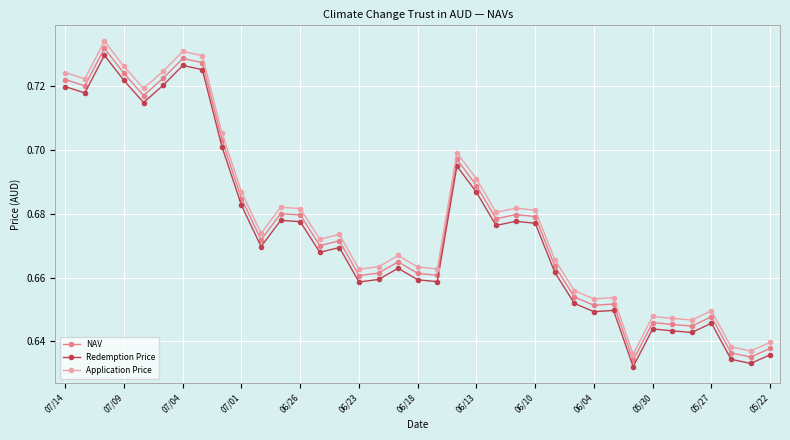

Count the Application Price values in the range 0 to 1.

37